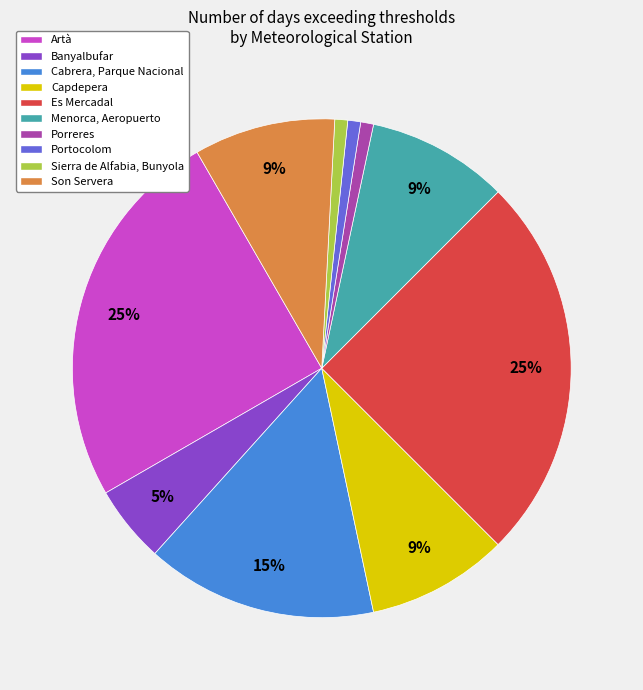

Combined, do Porreres and Es Mercadal account for over 50%?

No